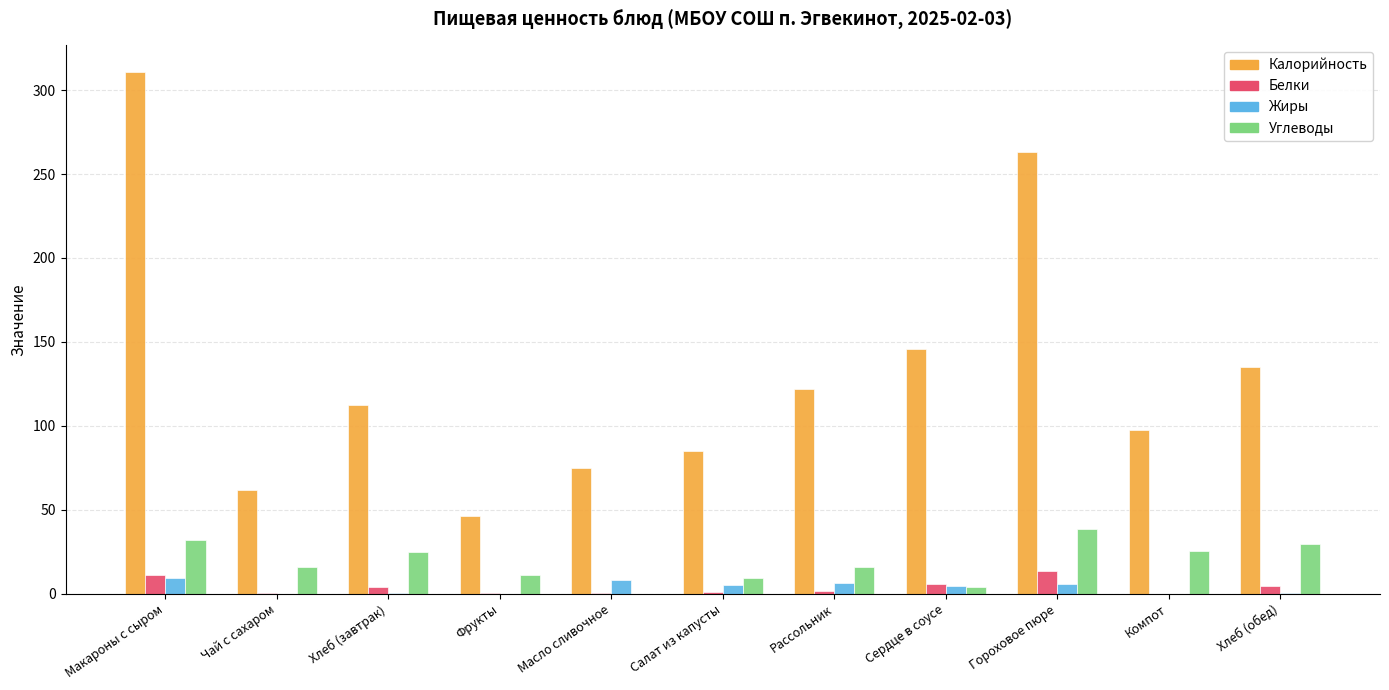

What is the sum of all Белки values?

42.3